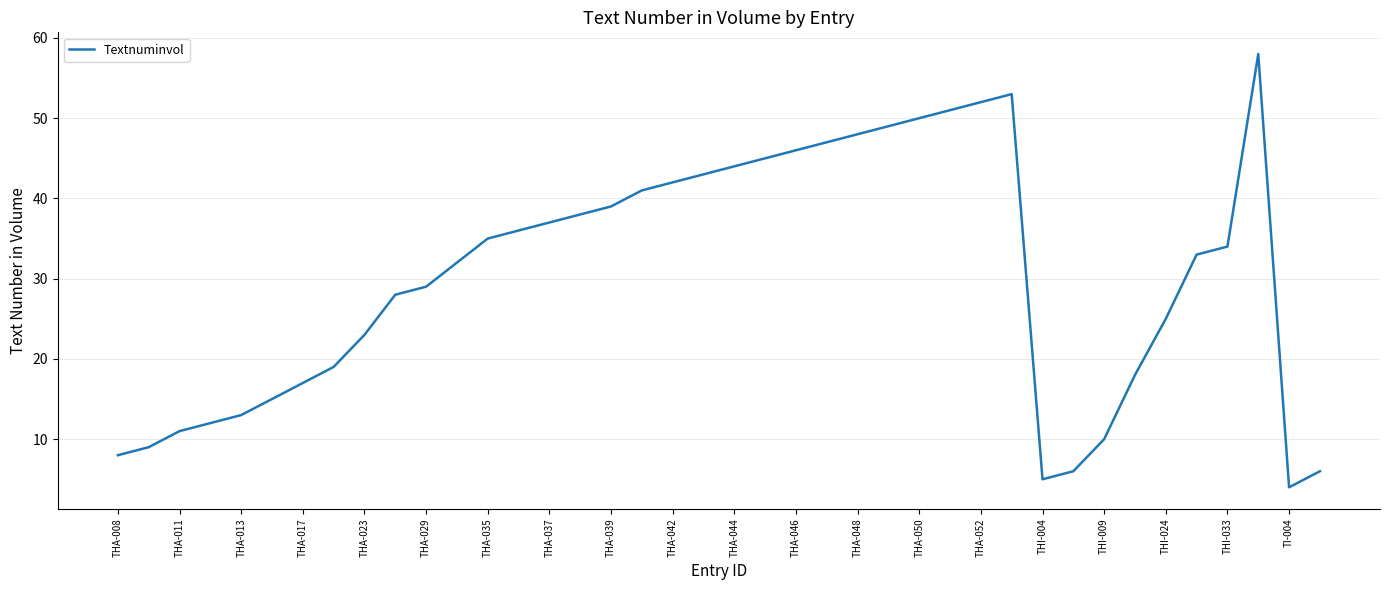

What is the smallest value displayed?

4